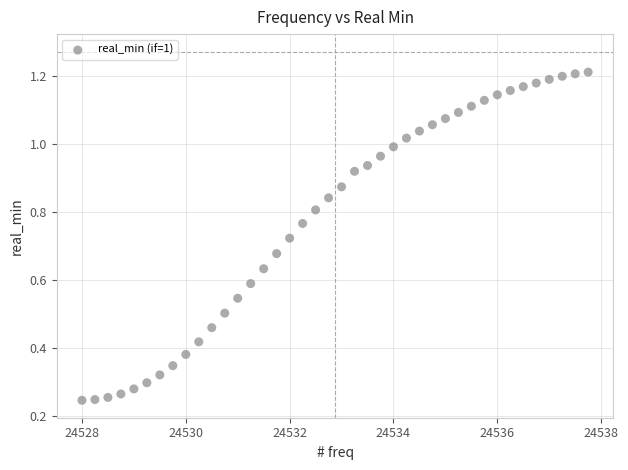

What is the range of X values (max minus min)?

9.8